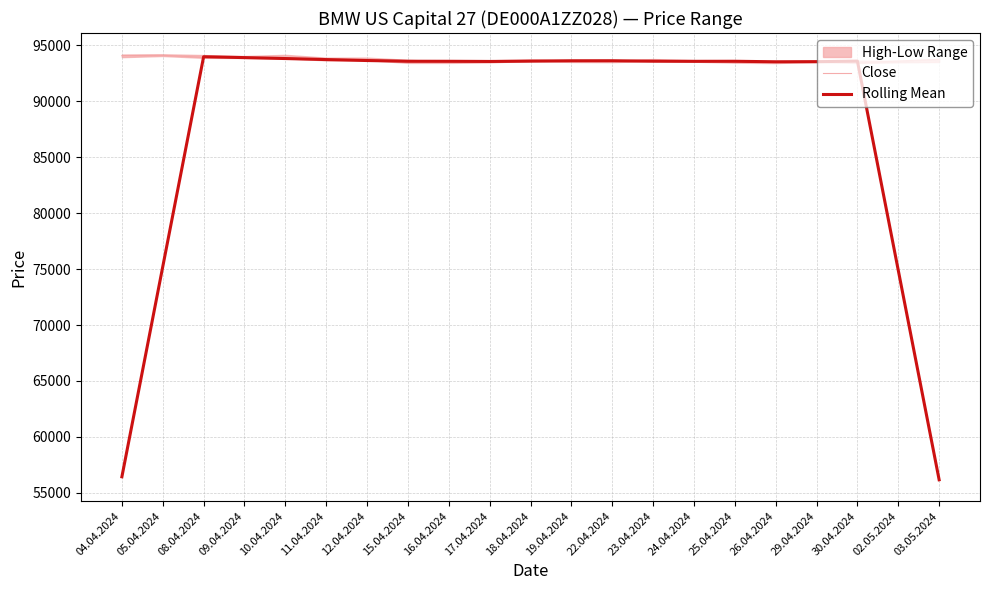

At which category is the sum across all series the highest?

08.04.2024